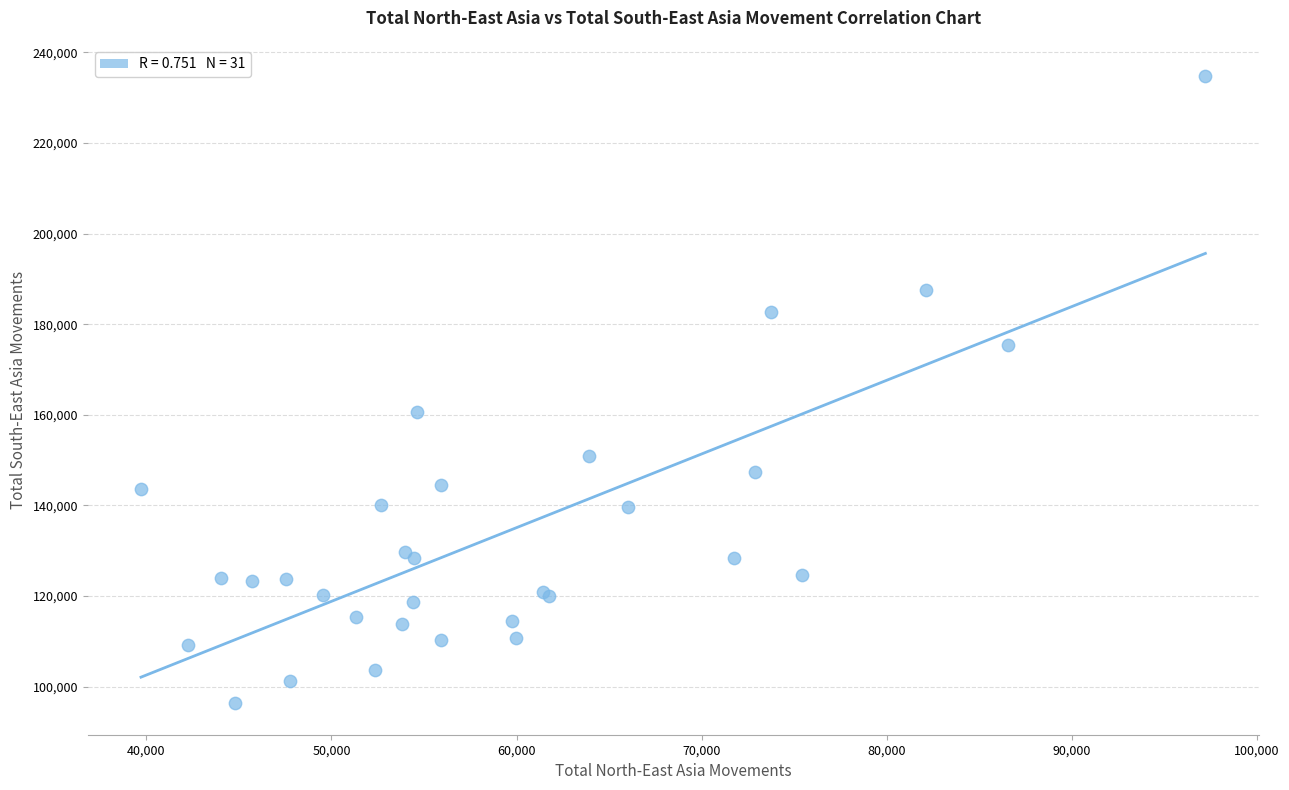

What Y value in the scatter plot is closest to 165535?

160720